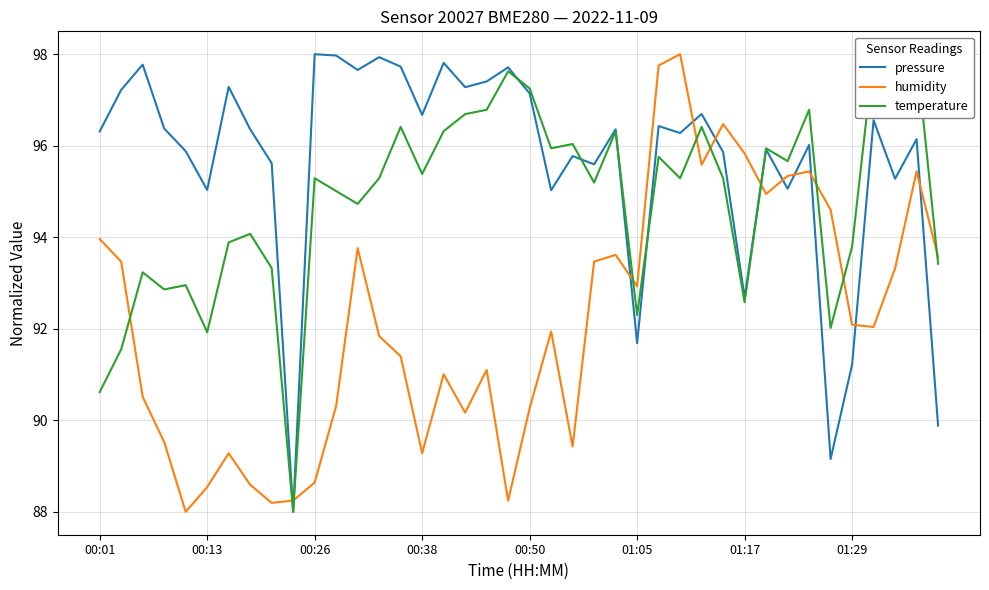

What is the difference between the maximum and second lowest values in the temperature series?

7.4